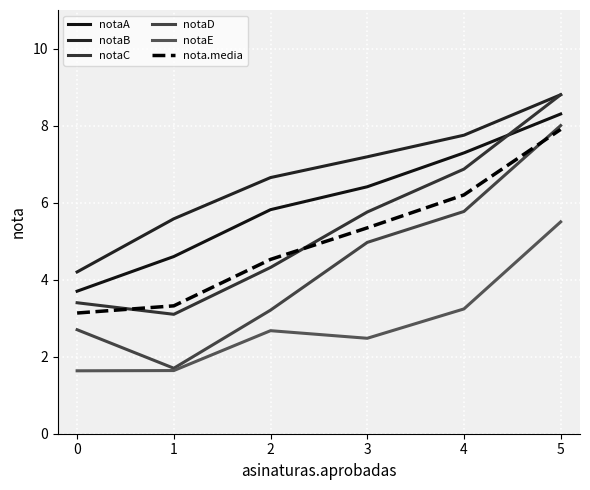

True or false: notaE and notaC cross at least once.

False